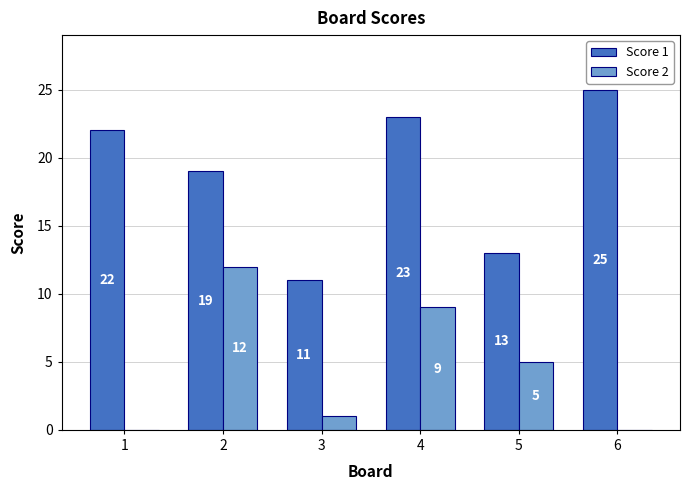

Reading right to left, transcribe all the data shown in this chart.

Score 1: 6=25	5=13	4=23	3=11	2=19	1=22
Score 2: 6=0	5=5	4=9	3=1	2=12	1=0